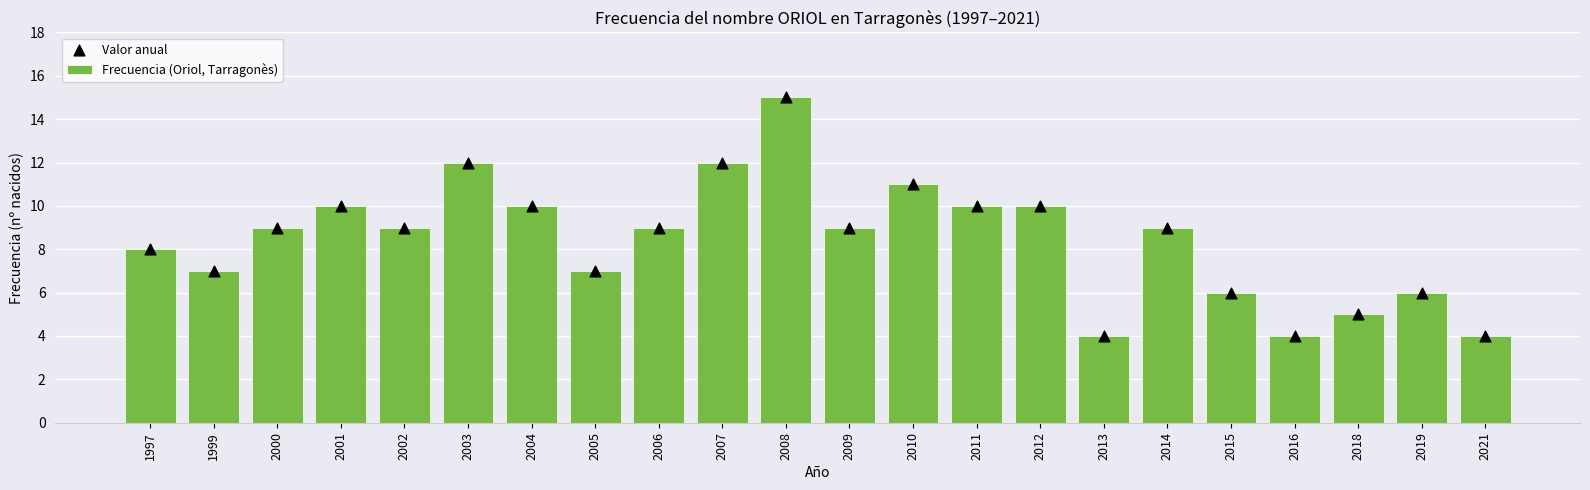

At how many categories does at least one series exceed 12?

1